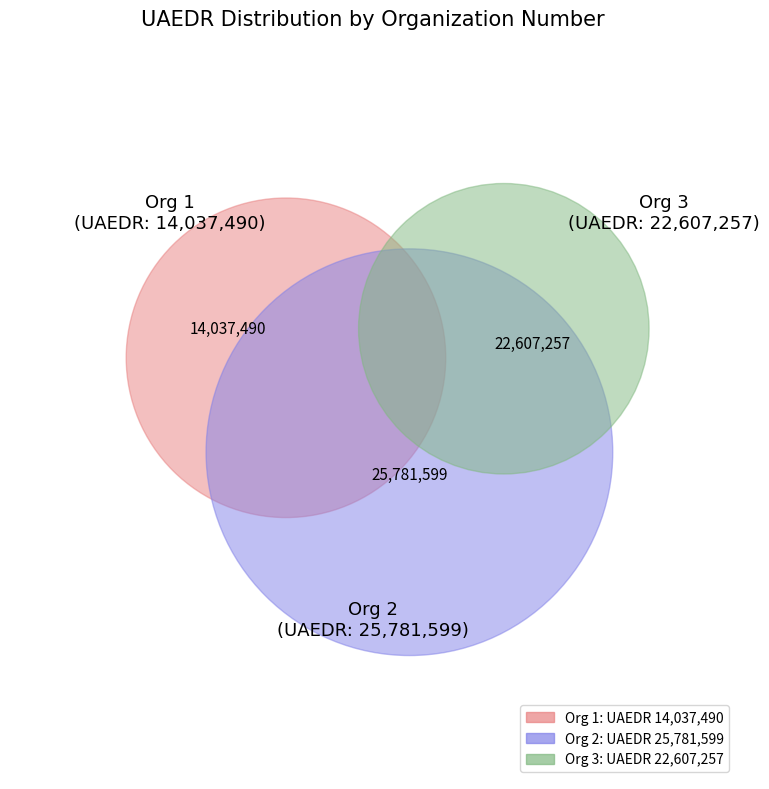

How many slices are in this pie chart?

3